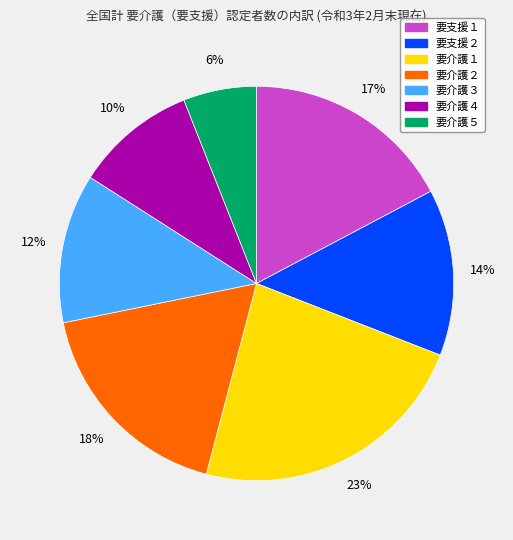

Is the sum of 要支援１ and 要介護５ greater than half?

No